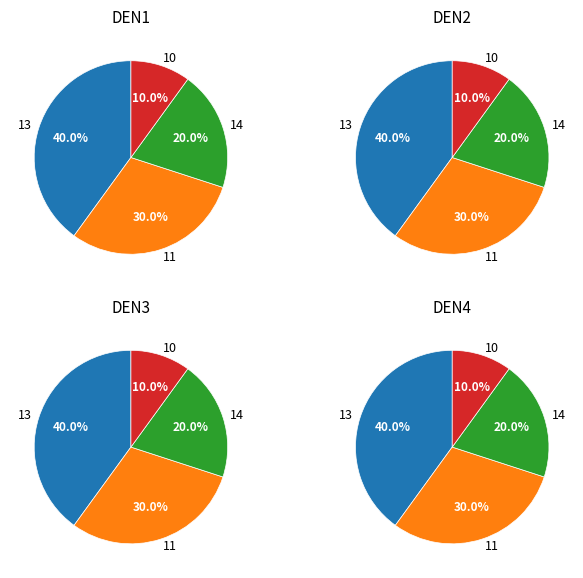

The 13 slice represents 19% of the pie. True or false?

False